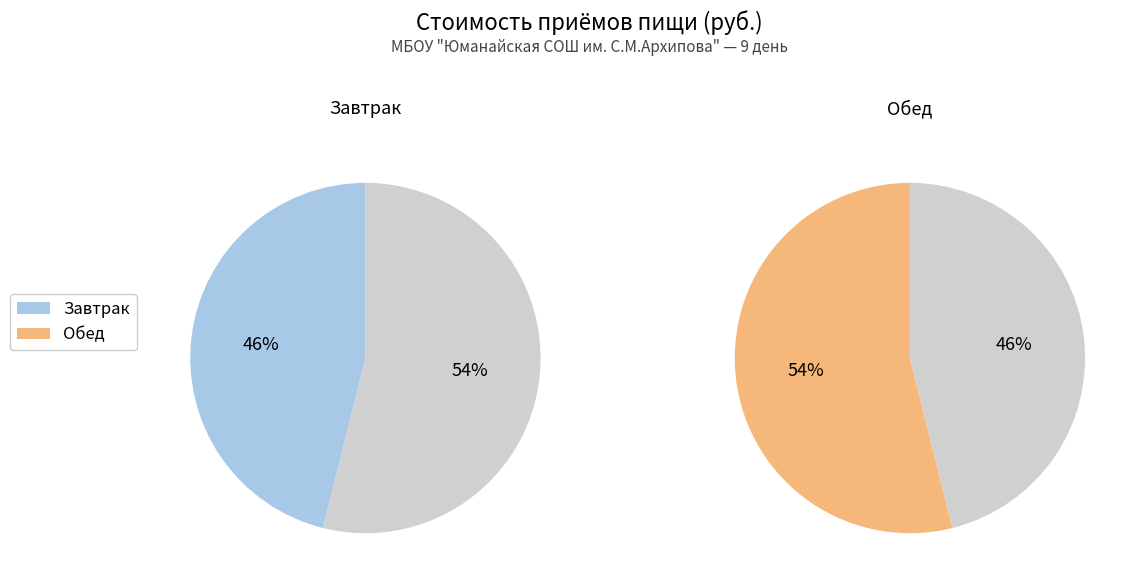

Does Завтрак represent more than half of the total?

No